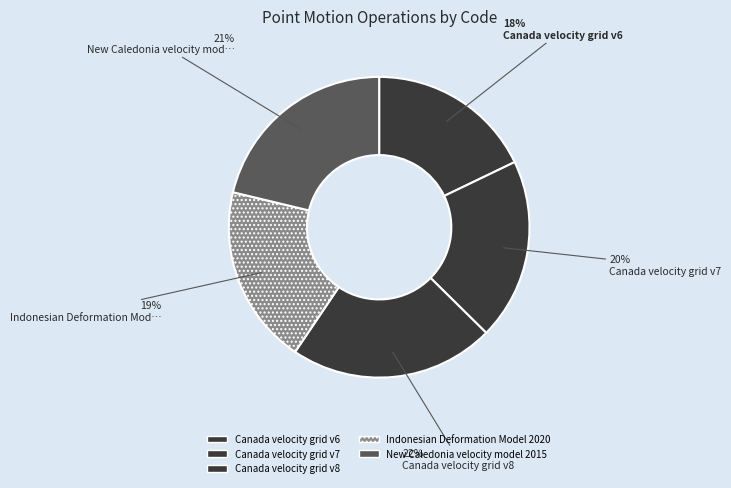

Rank the categories by value from lowest to highest.

Canada velocity grid v6, Indonesian Deformation Model 2020, Canada velocity grid v7, New Caledonia velocity model 2015, Canada velocity grid v8